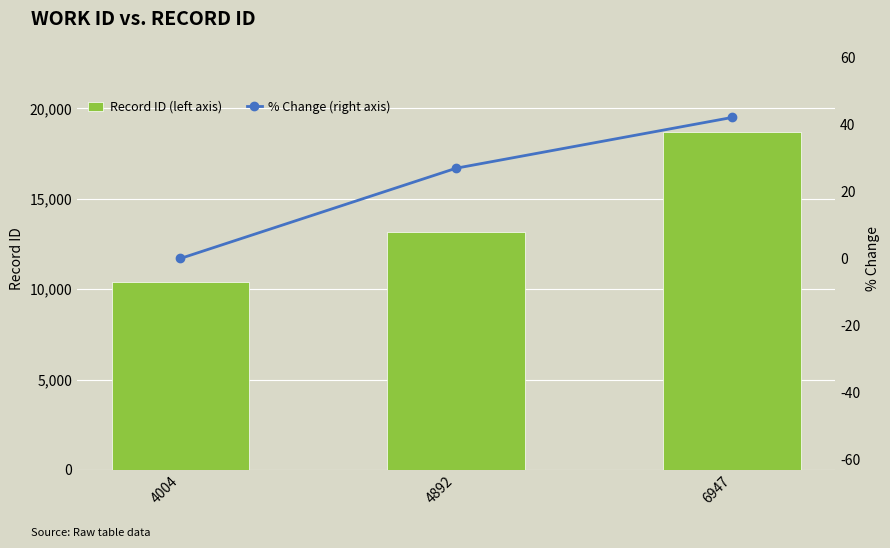

Where is % Change (right axis) nearest to the value 21?

4892